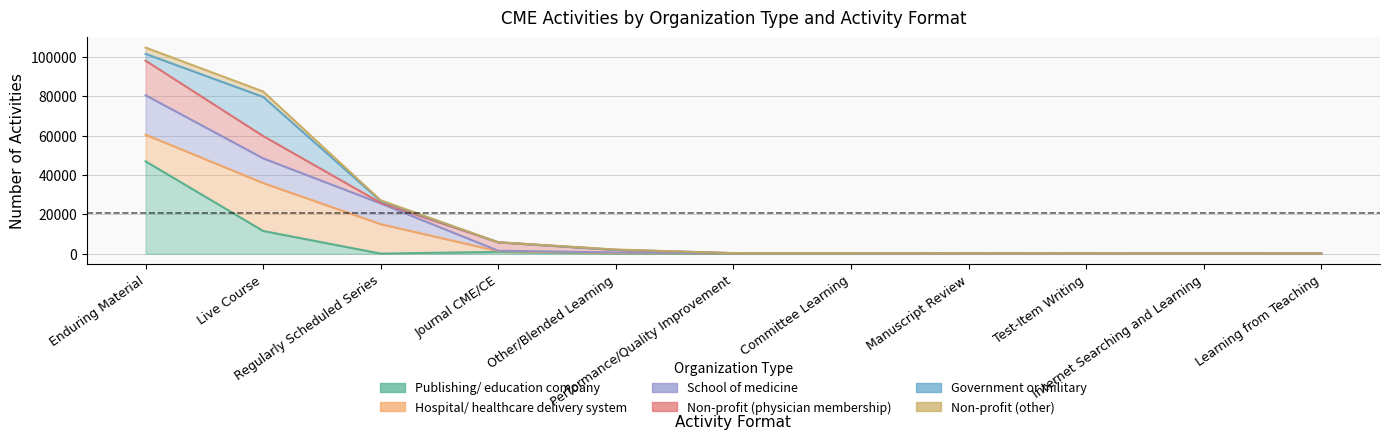

What is the label of the 1st point from the left?

Enduring Material